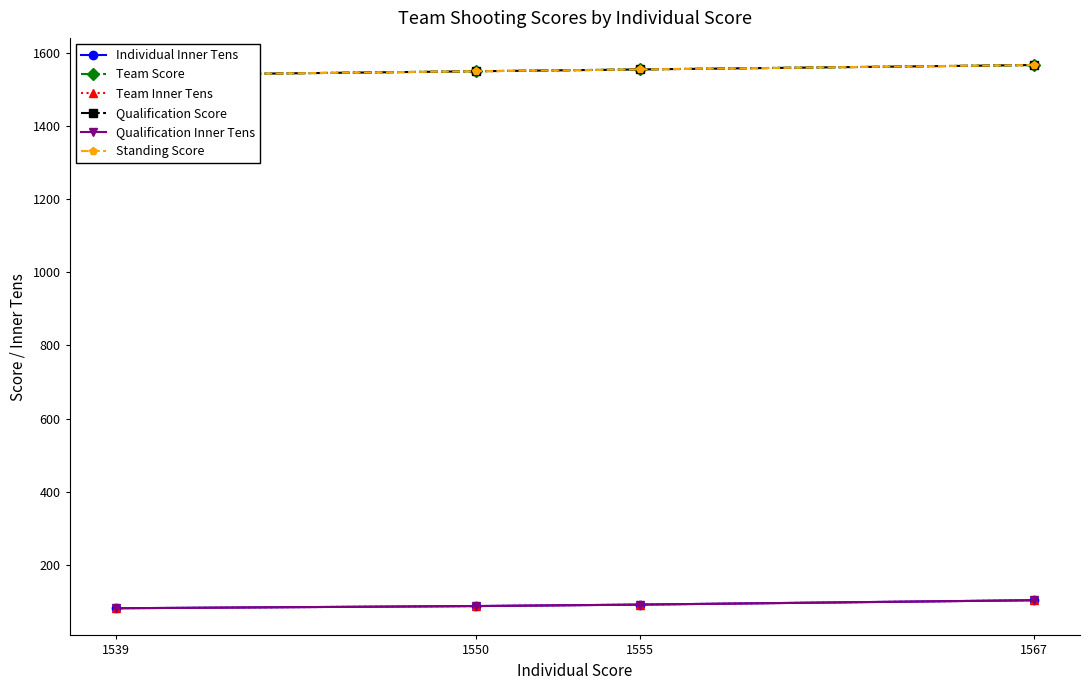

What is the average value of the Qualification Score series?

1553